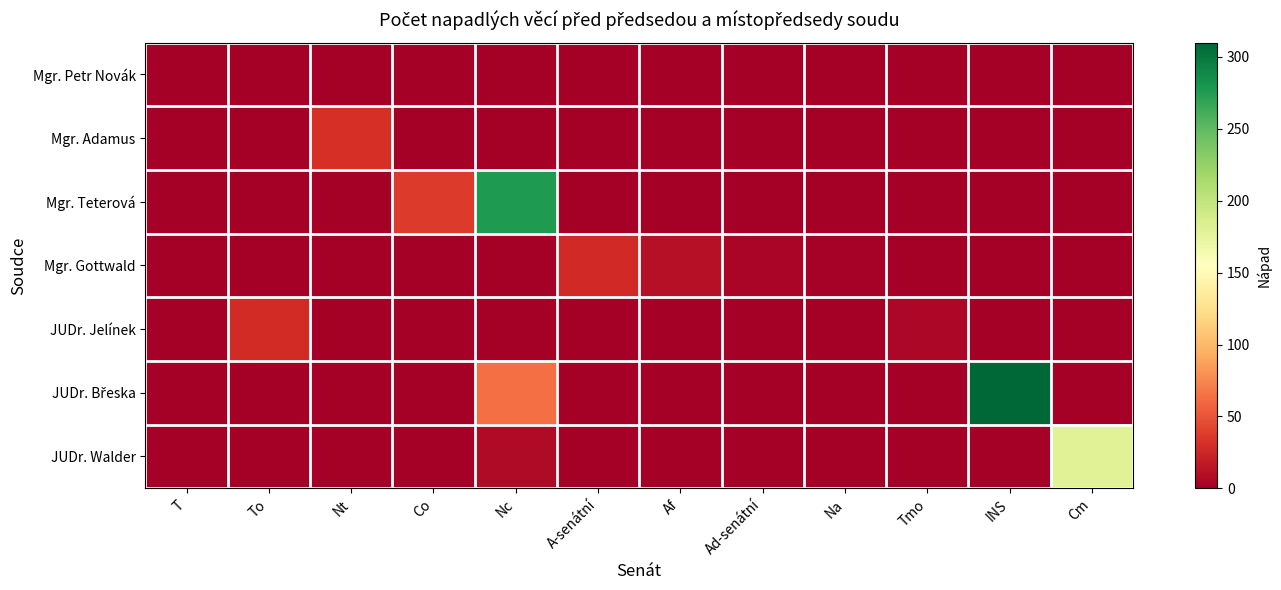

Which series has the widest spread of values?

JUDr. Břeska